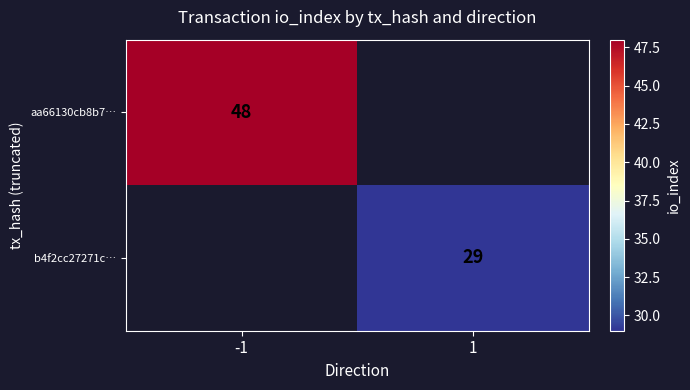

Which has a higher value, 1 or -1?

-1